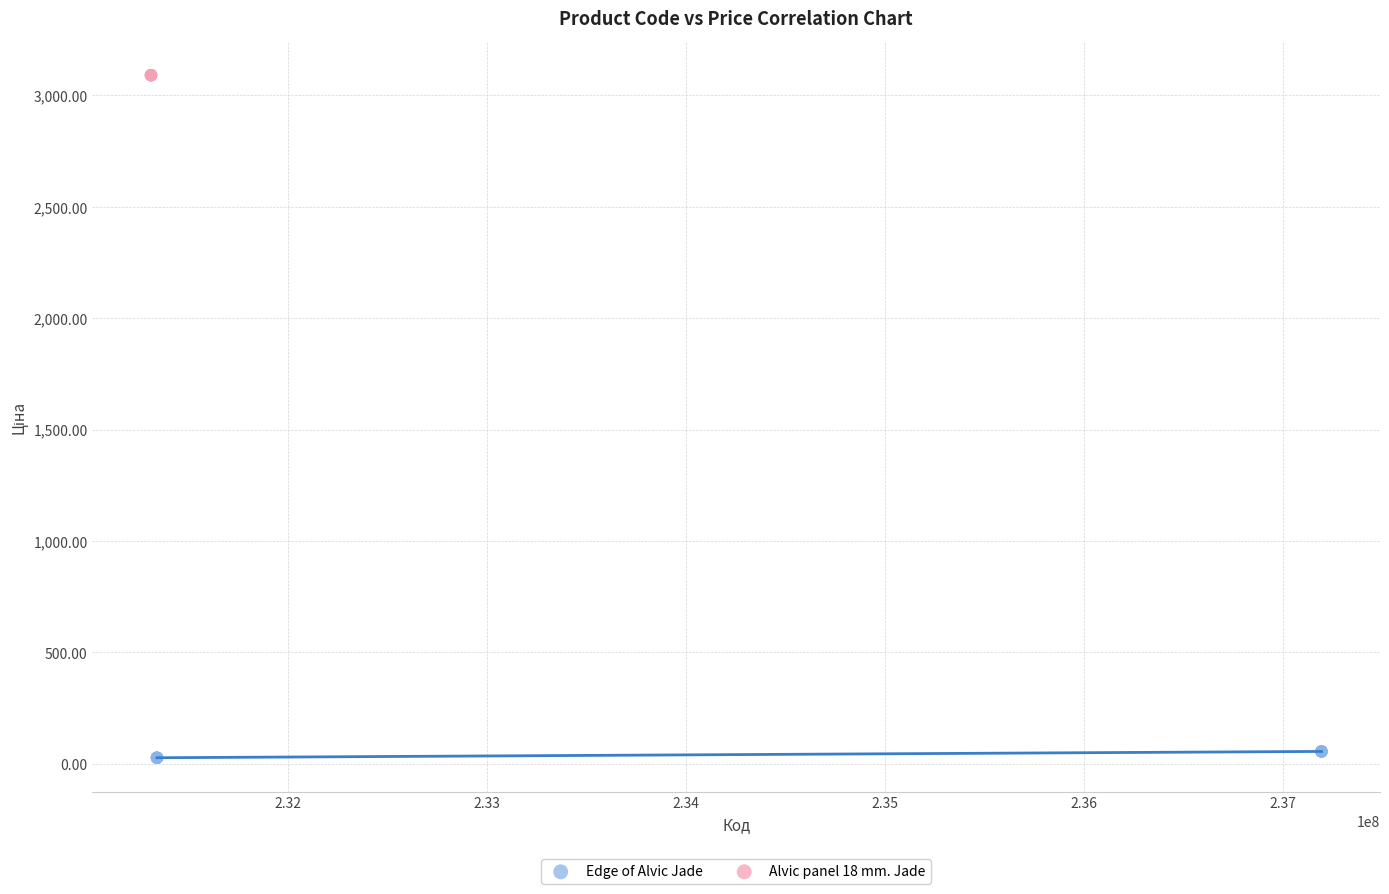

Which series contains the lowest Y value?

Edge of Alvic Jade